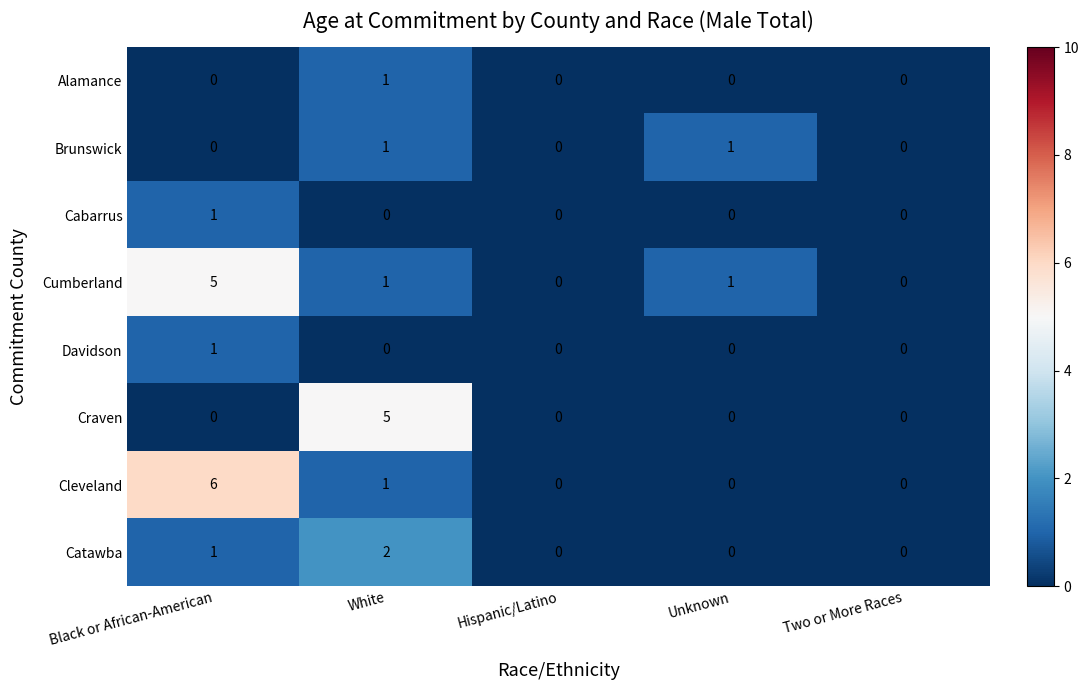

Which label corresponds to the largest value in the chart?

Black or African-American